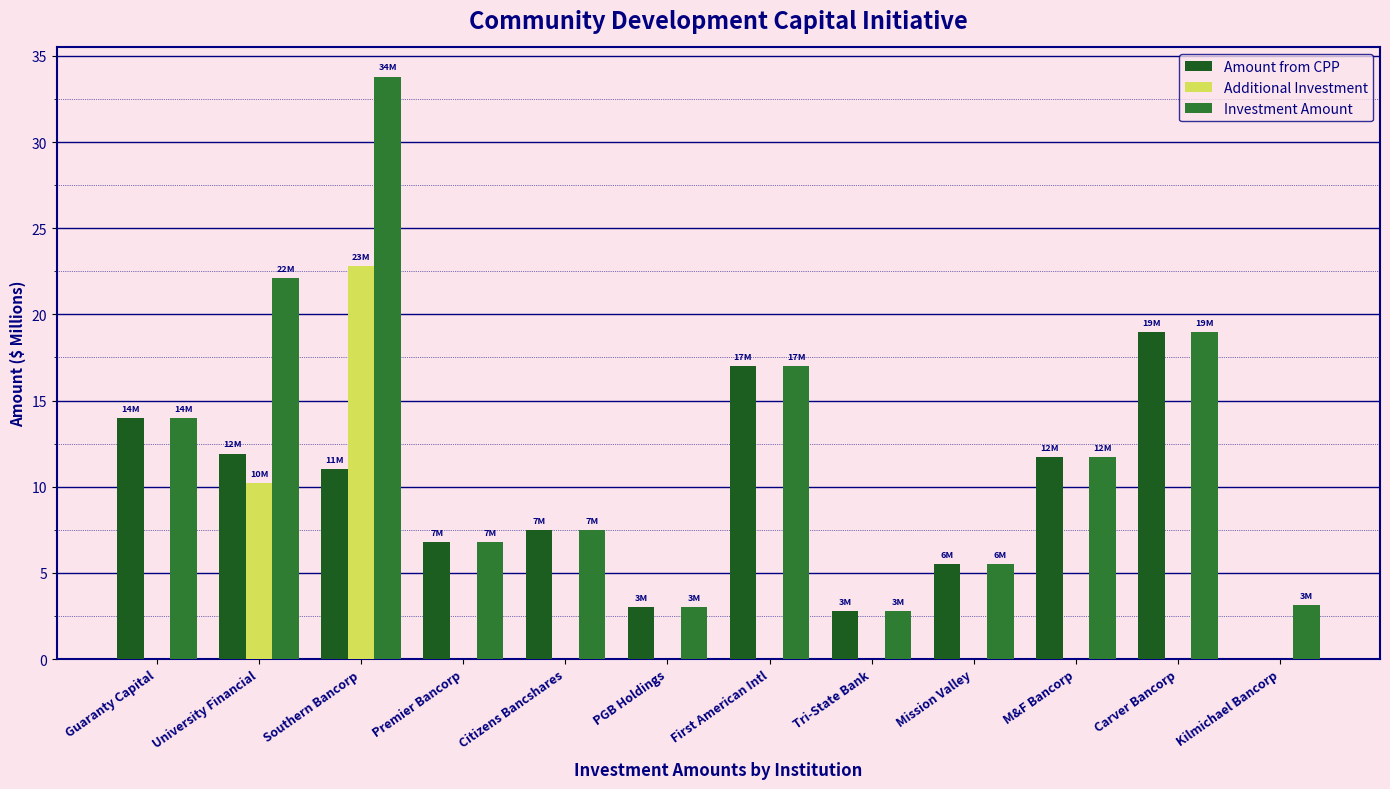

Which series has the largest range (max minus min)?

Investment Amount